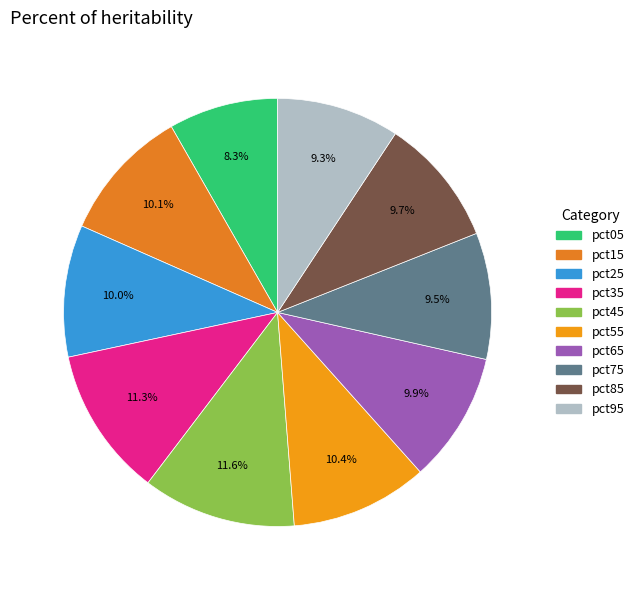

What percentage is the pct85 slice, to the nearest percent?

10%